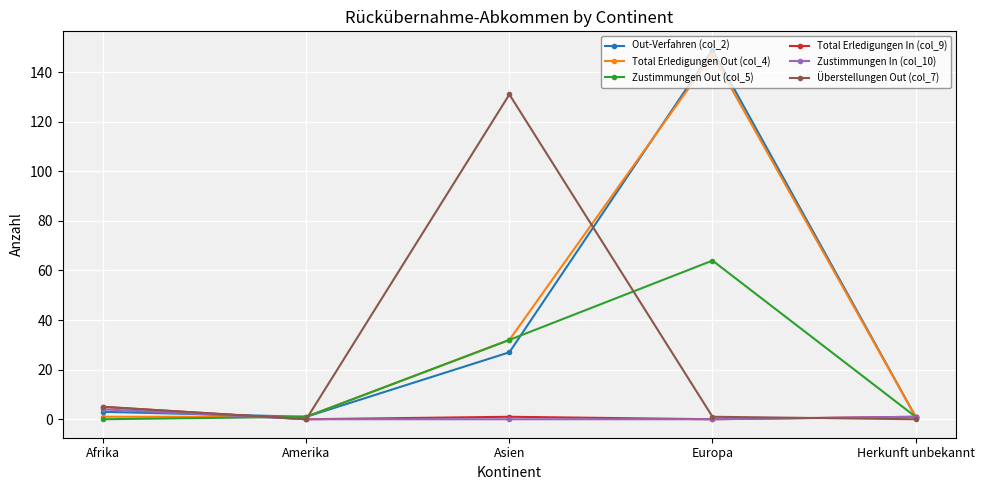

True or false: Total Erledigungen Out (col_4) has more than 1 interior local peaks.

False